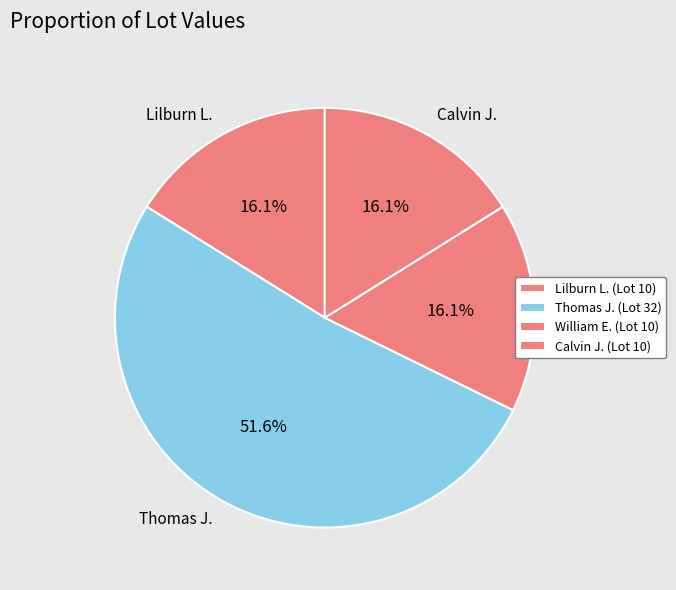

How many slices are in this pie chart?

4